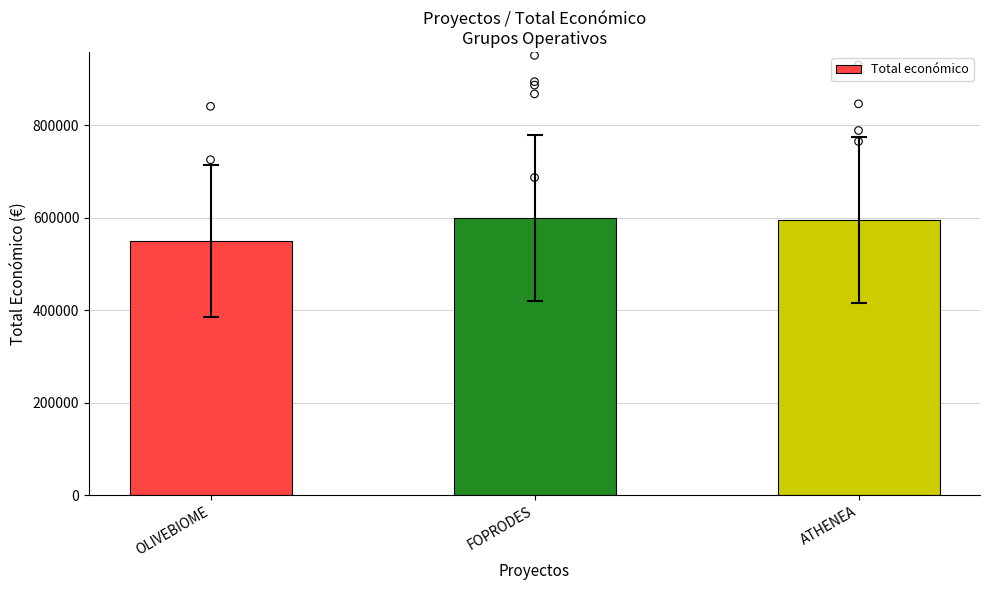

Which has a higher value, OLIVEBIOME or FOPRODES?

FOPRODES